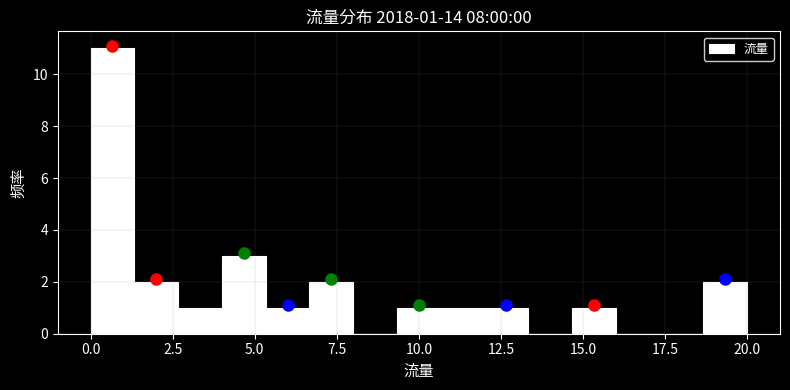

Read against the x-axis, roughly where is the centre of the tallest bar?

0.5